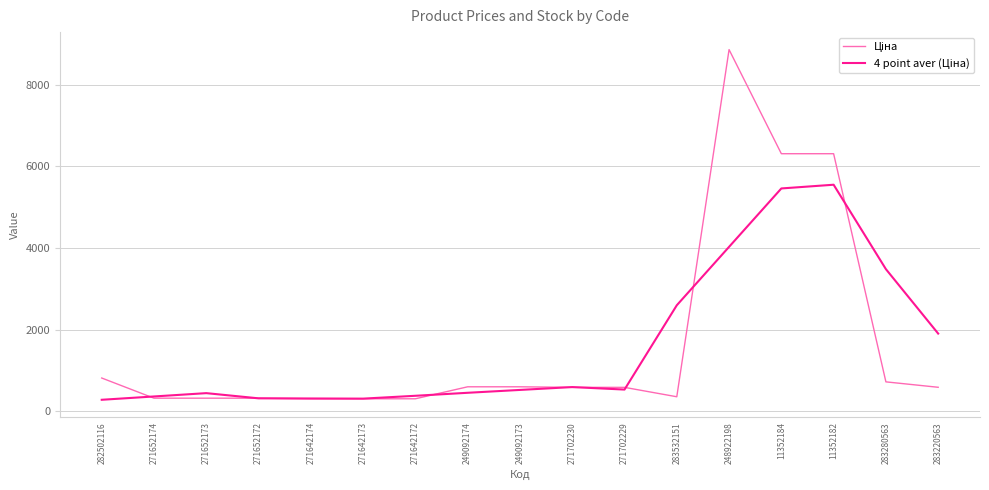

At which category is the sum across all series the highest?

248922198